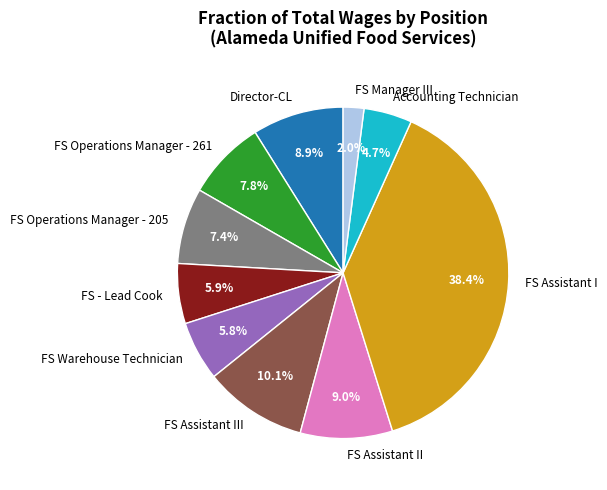

Is there any slice that represents more than half of the pie?

No